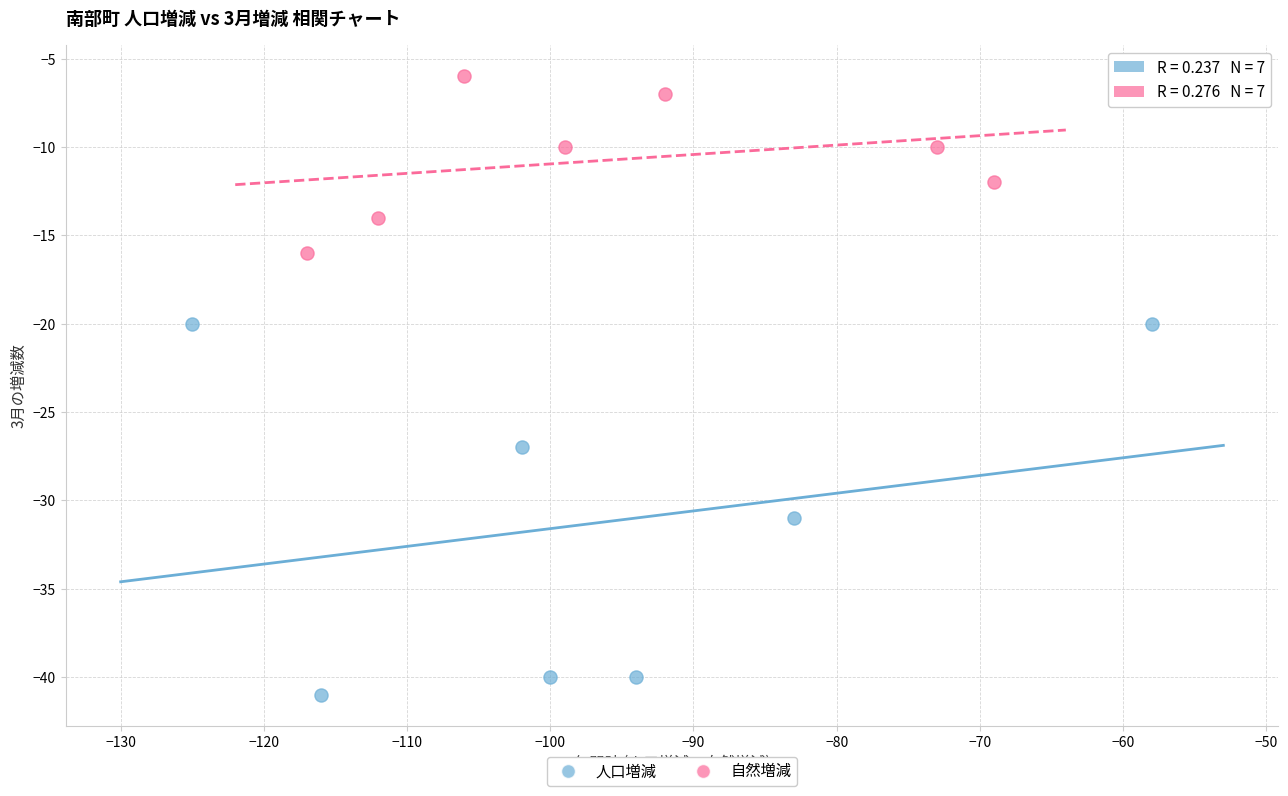

Which series reaches the maximum Y coordinate?

自然増減